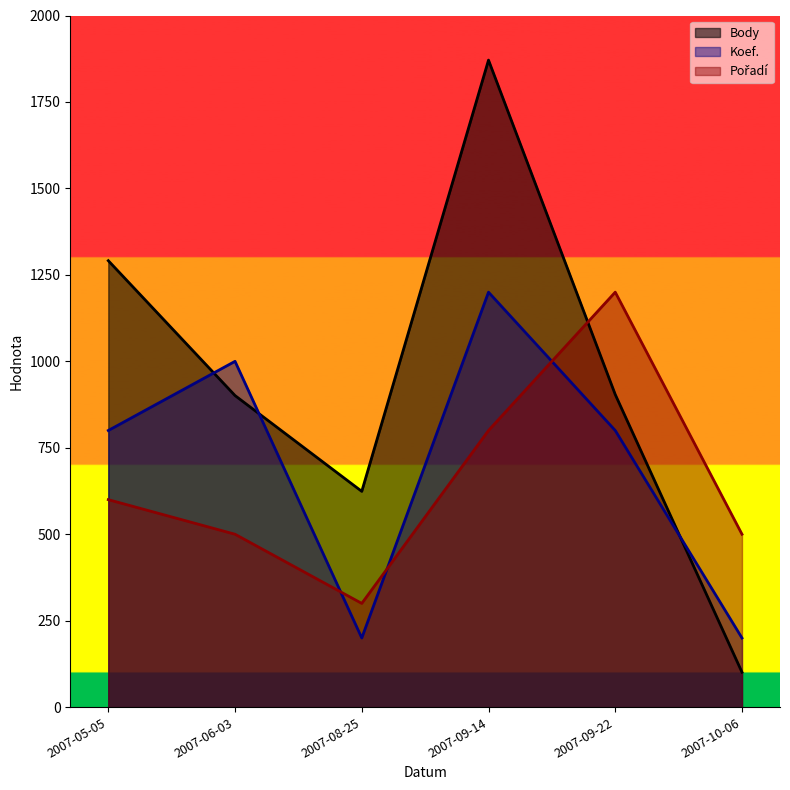

What is the label of the 4th point from the right?

2007-08-25